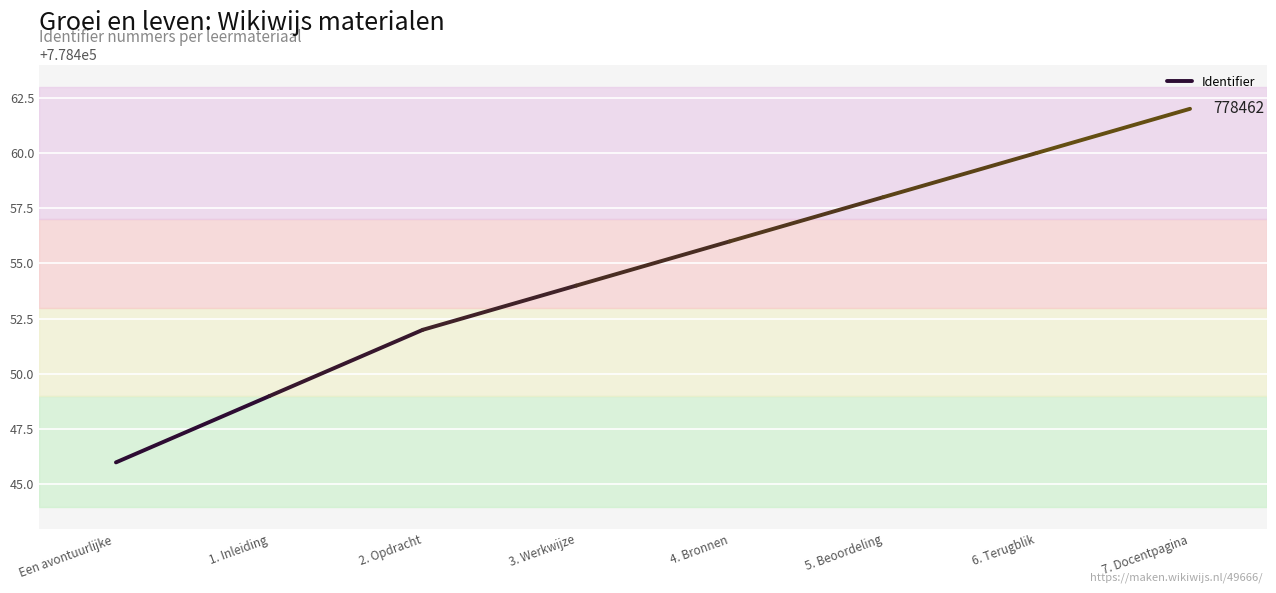

Rank the categories by value from lowest to highest.

Een avontuurlijke , 1. Inleiding